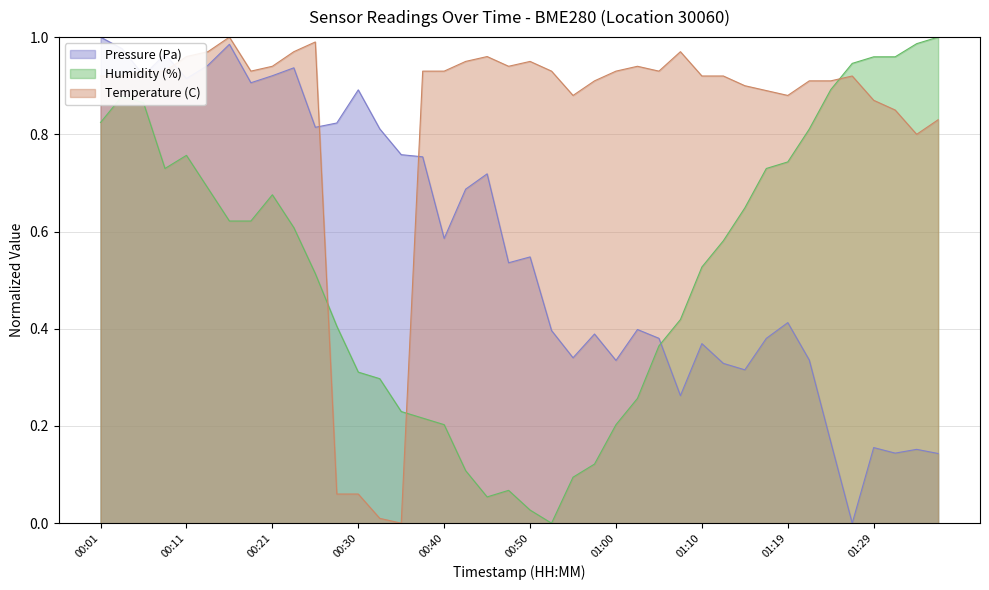

Is the value of Pressure (Pa) at 00:18 greater than the value of Humidity (%) at 00:40?

Yes